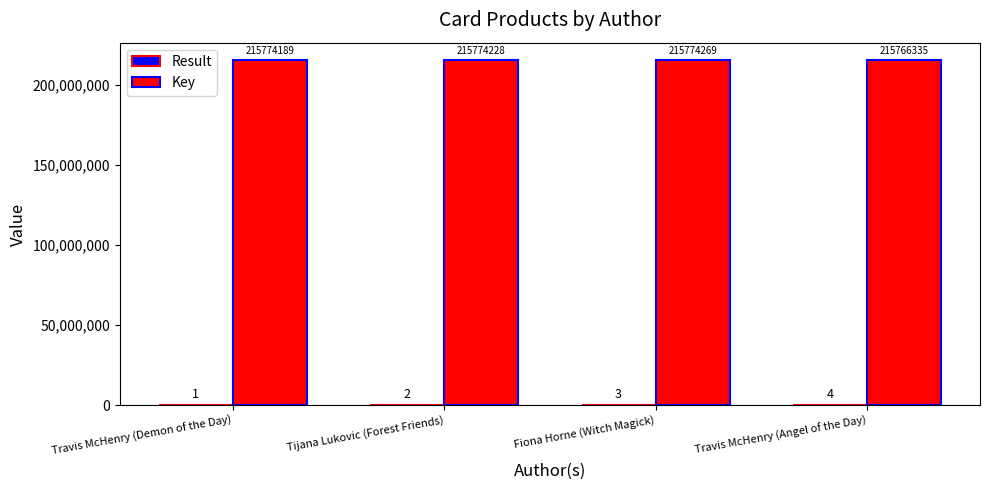

Which series changed the most between Travis McHenry (Demon of the Day) and Fiona Horne (Witch Magick)?

Key